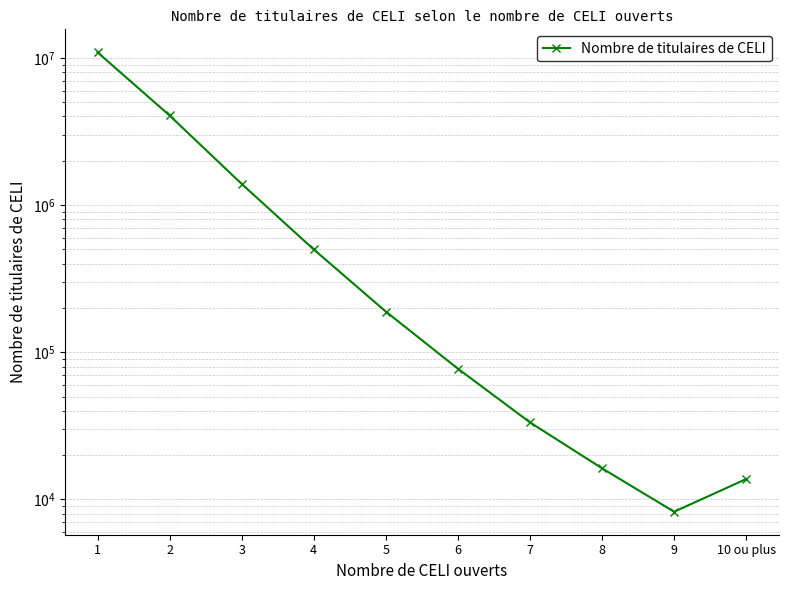

What is the difference between the maximum and minimum values?

10902450